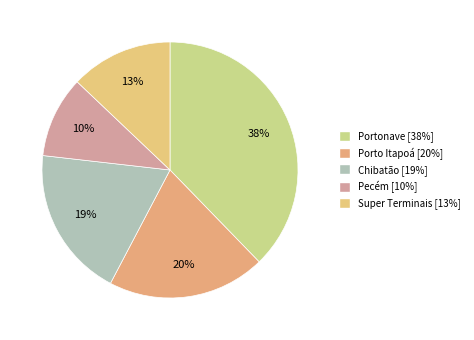

How many slices are in this pie chart?

5